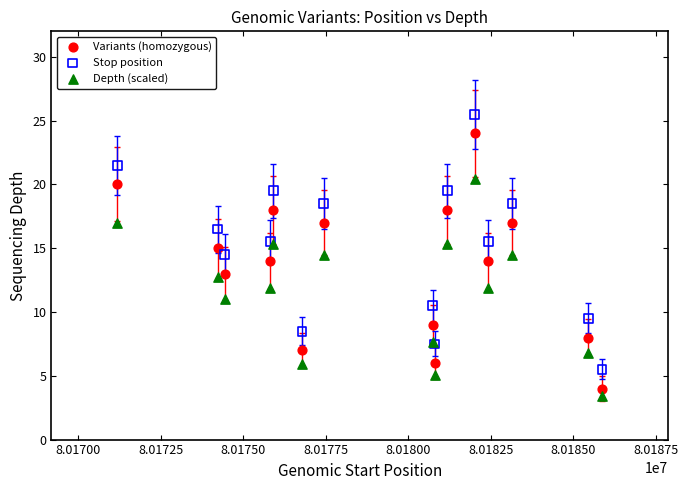

Which series contains the highest Y value?

Stop position